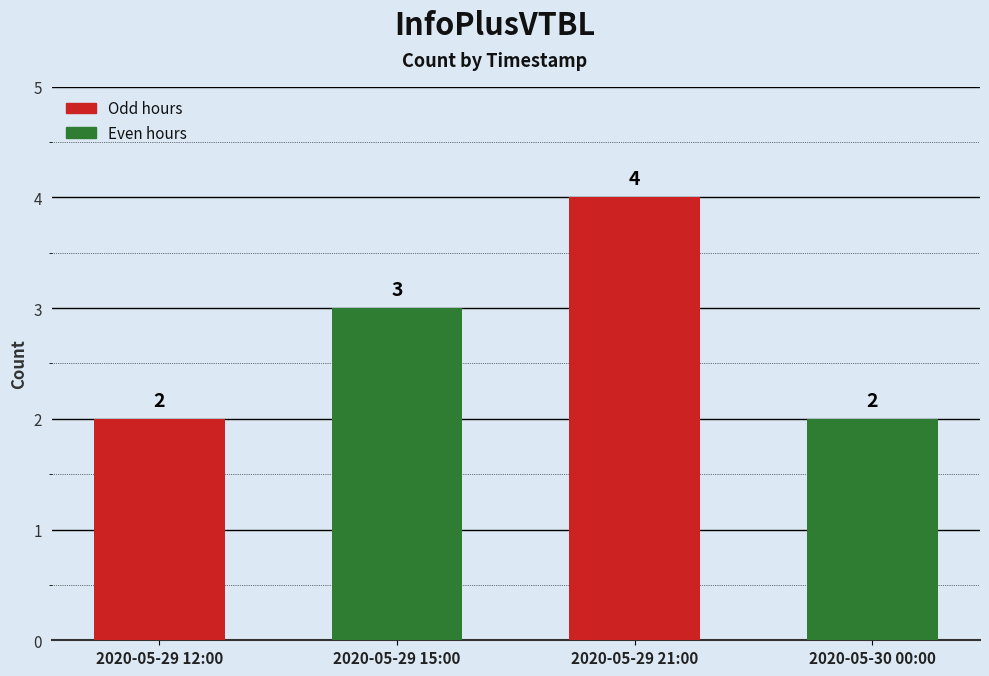

Reading left to right, list all the values displayed in this chart.

2020-05-29 12:00=2	2020-05-29 15:00=3	2020-05-29 21:00=4	2020-05-30 00:00=2